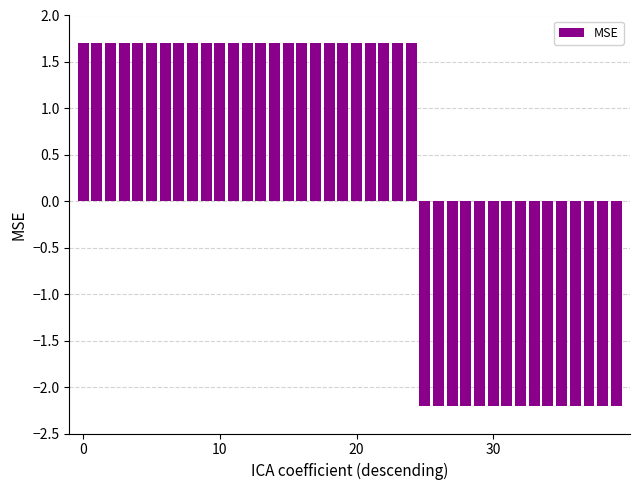

What is the minimum value shown in the chart?

-2.2